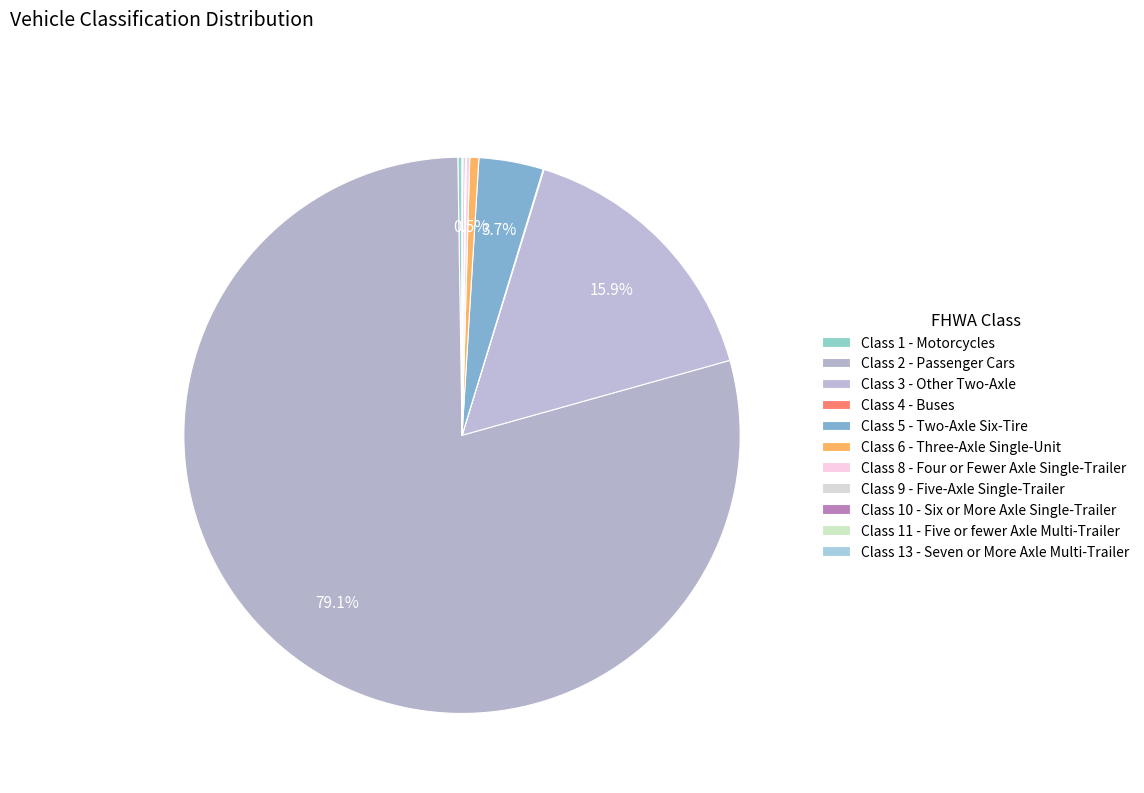

Which category has the biggest portion of the pie?

Class 2 - Passenger Cars